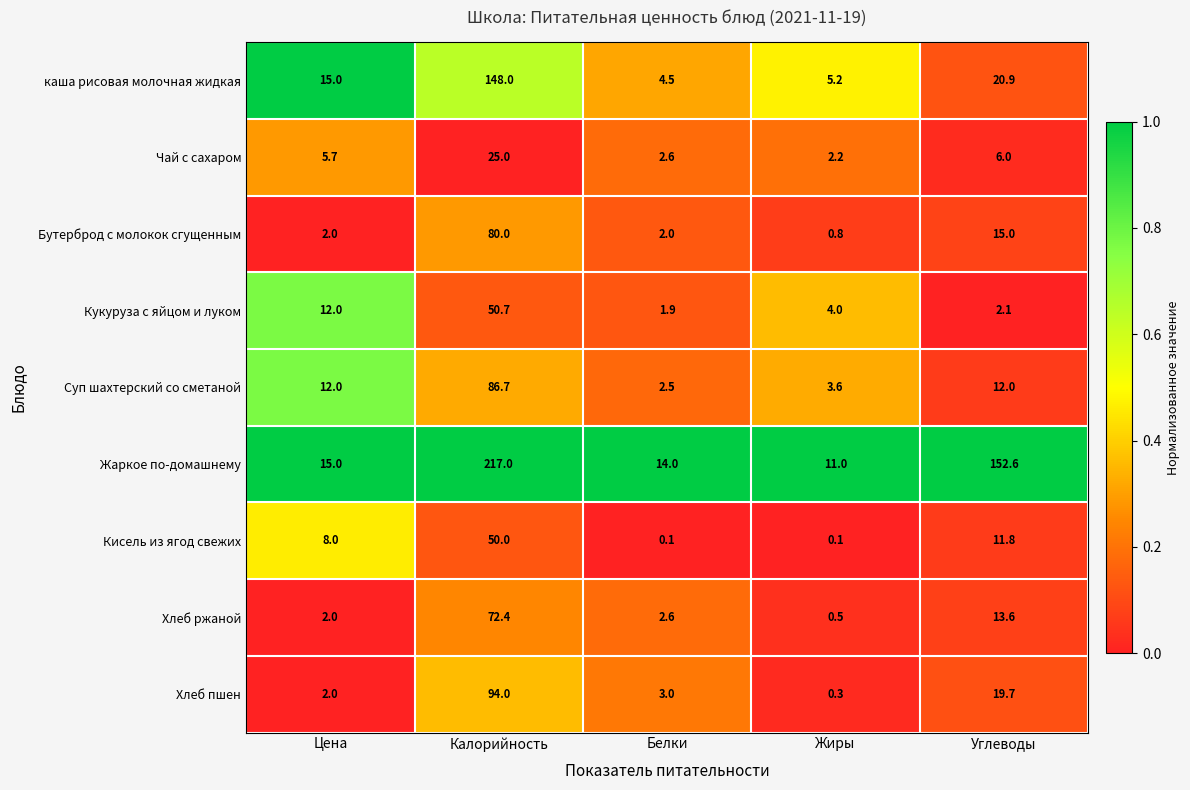

What is the greatest value displayed?

217.0